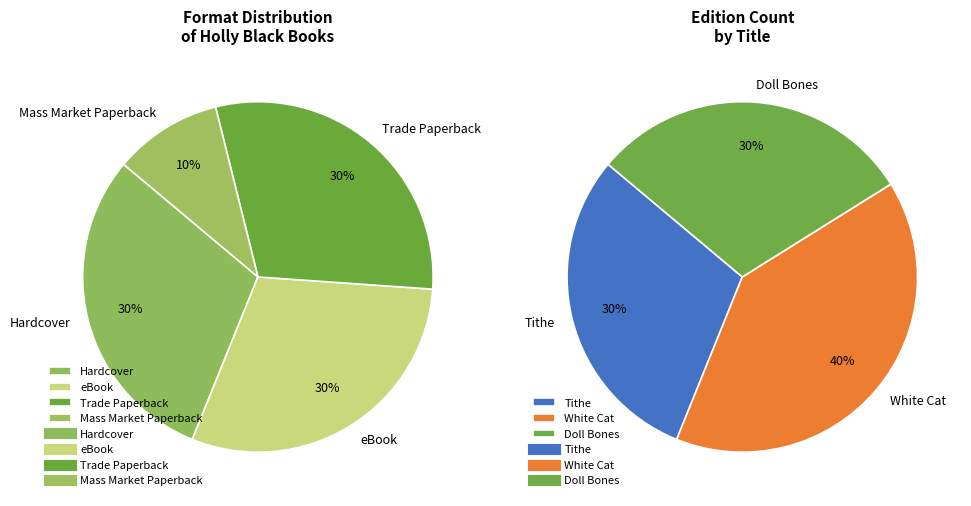

True or false: Trade Paperback accounts for 17% of the total.

False